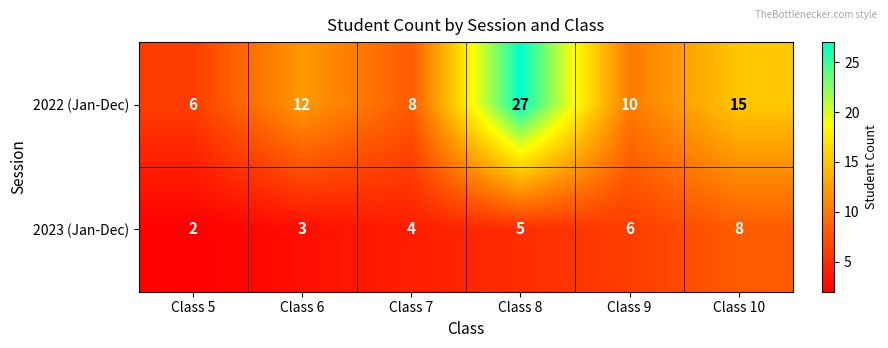

True or false: 2022 (Jan-Dec) has a value of 15 at Class 10.

True